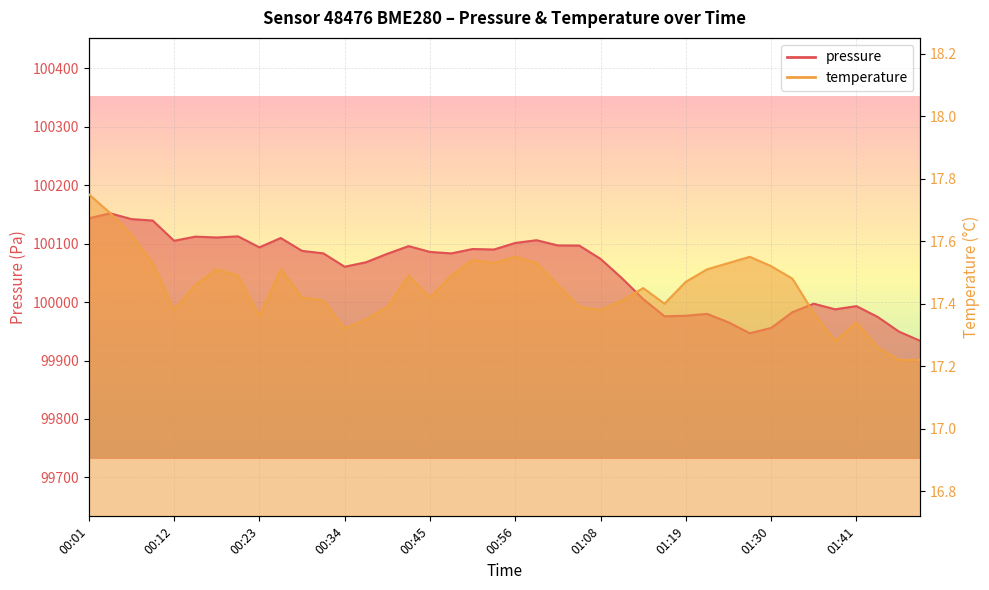

Which category has the lowest value in the temperature series?

01:47